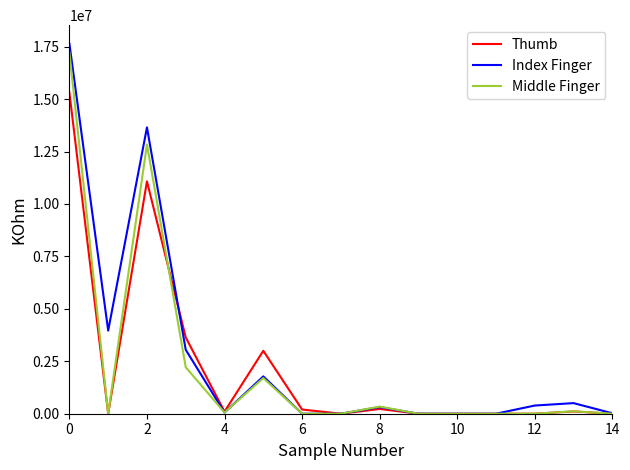

Which series has the largest range (max minus min)?

Index Finger